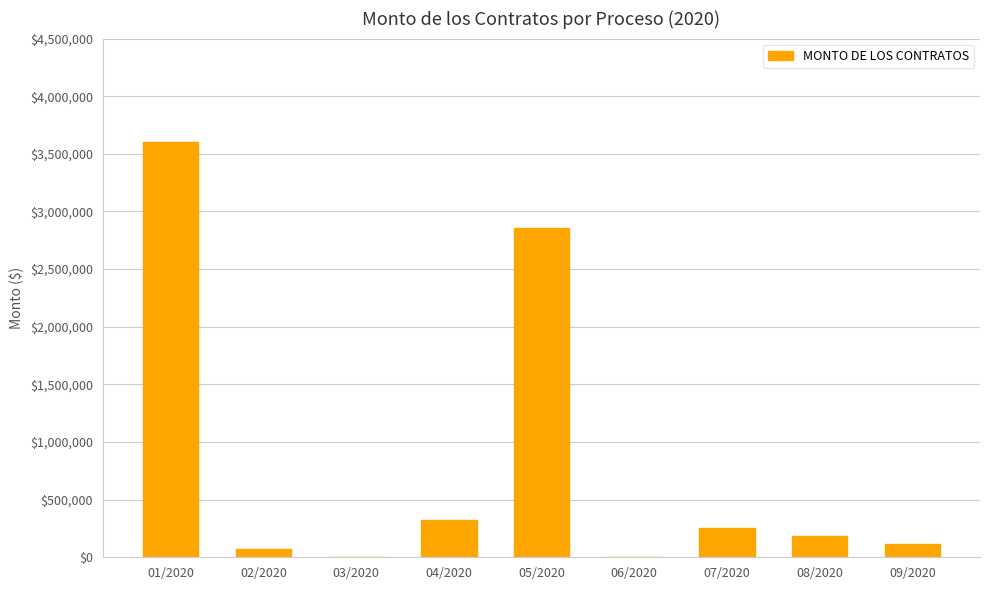

Between 05/2020 and 08/2020, which is larger?

05/2020